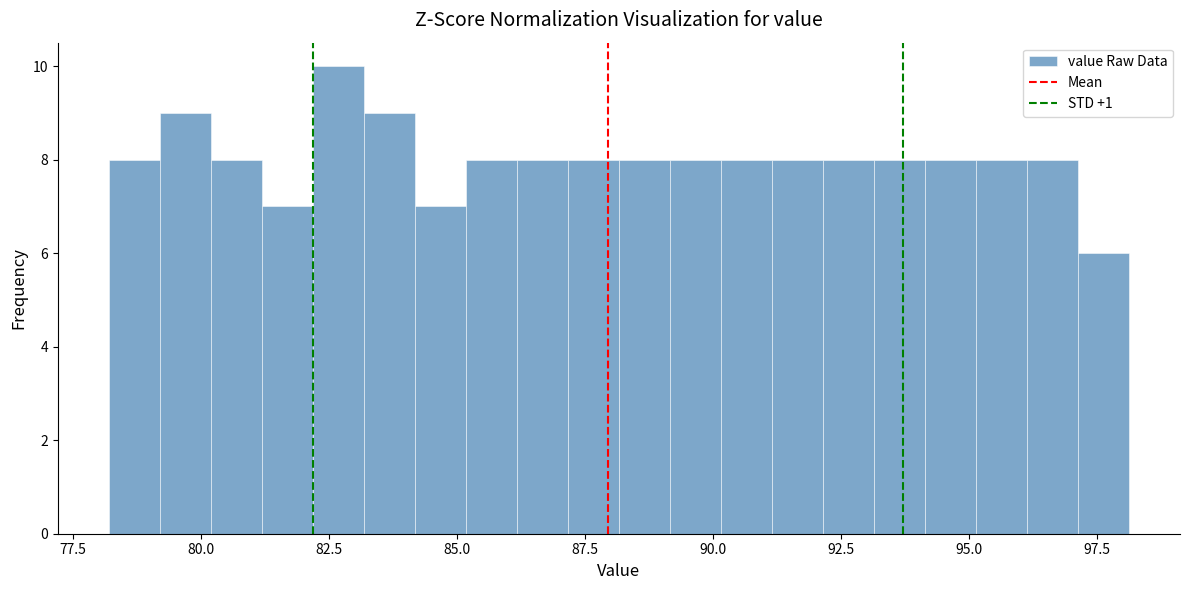

Around what value on the x-axis is the tallest bar? Give the approximate position of its centre, as read against the axis.

82.5